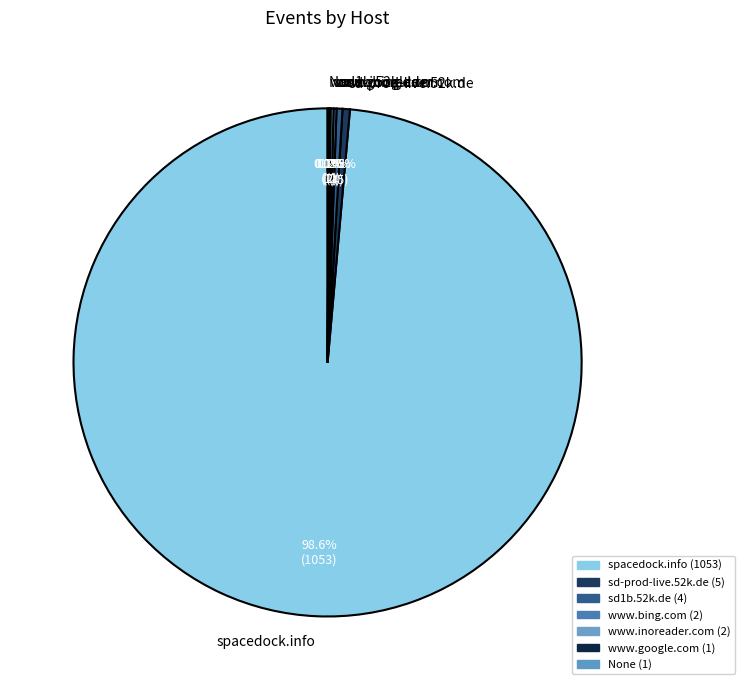

Which slice represents more than half of the pie?

spacedock.info